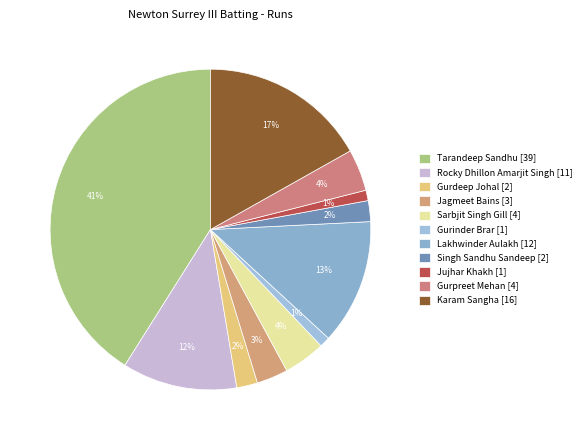

Does Tarandeep Sandhu account for over 50% of the chart?

No